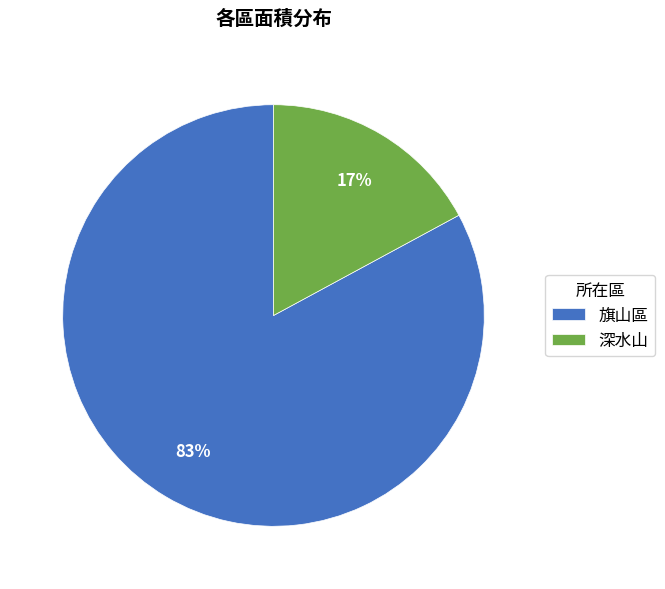

True or false: 深水山 accounts for 25% of the total.

False